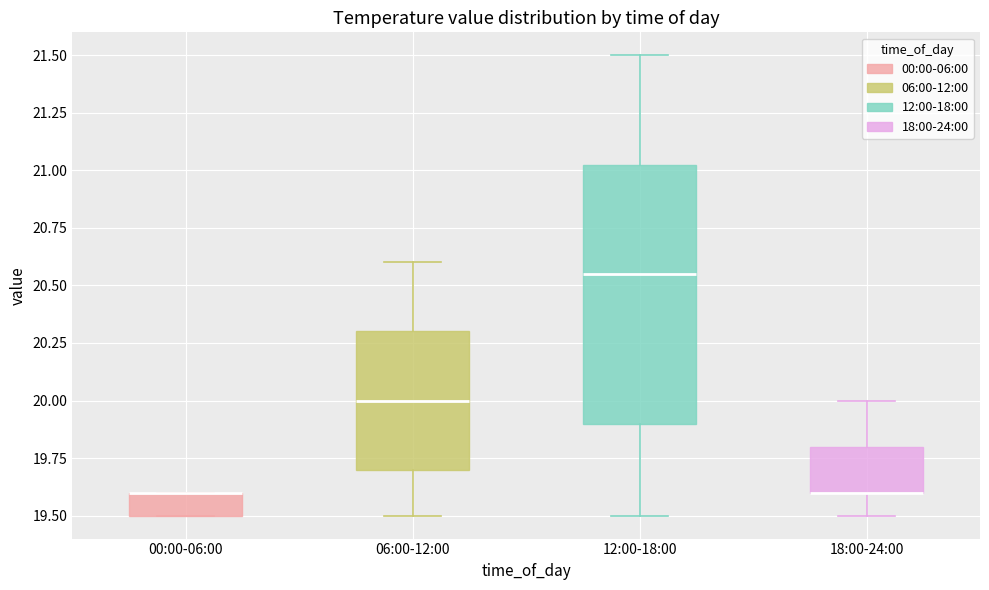

Where is the lower edge of the box for 18:00-24:00 on the y-axis? The values are not printed on the chart, so give them approximately, as read against the axis.

19.60